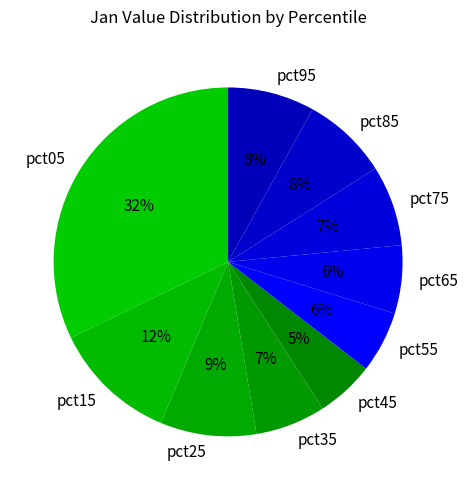

Count the number of slices in the pie.

10